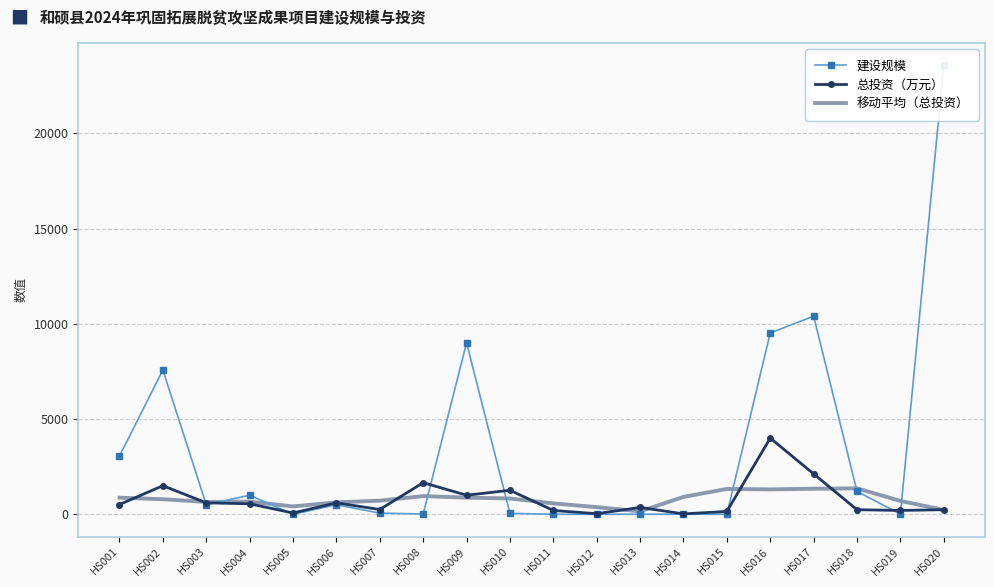

True or false: 建设规模 and 移动平均（总投资） cross at least once.

True